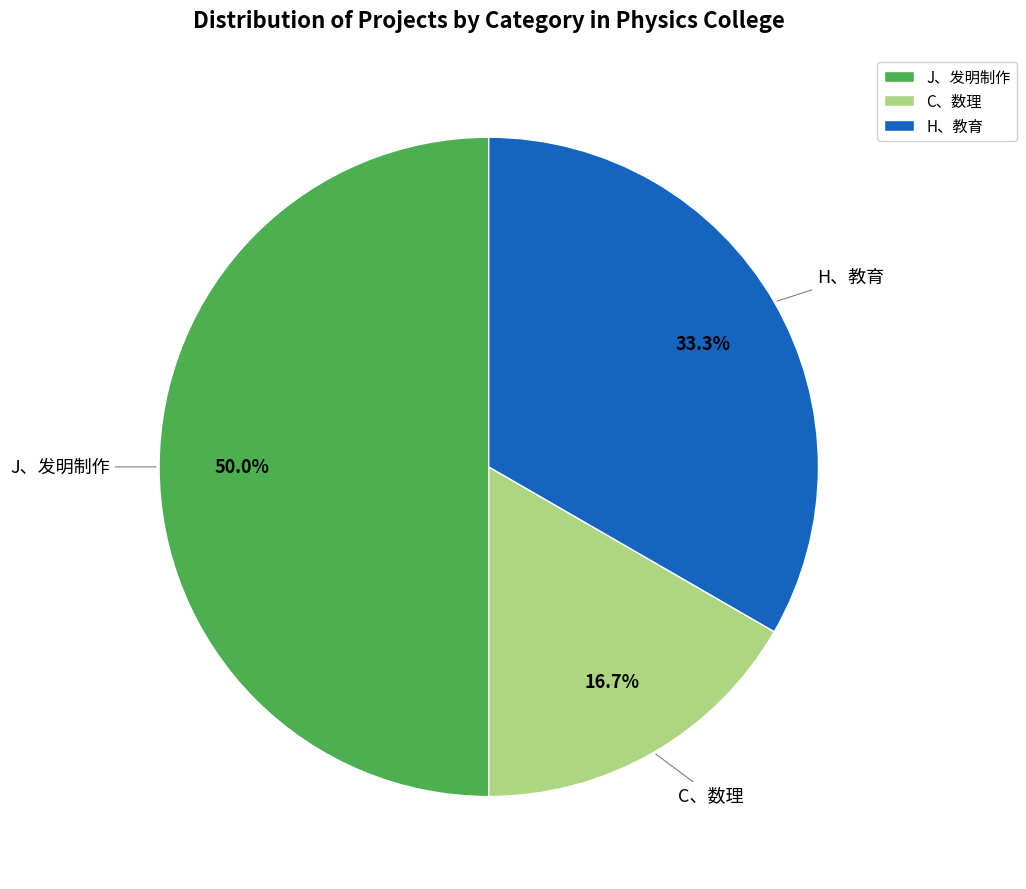

To the nearest percent, what is the average slice percentage?

33%